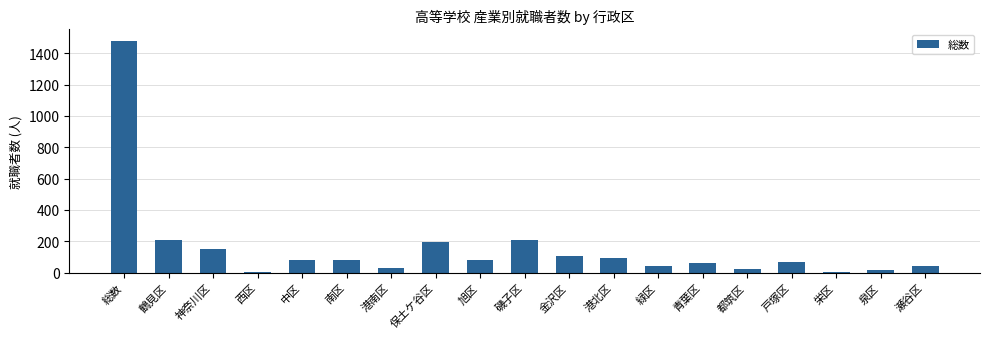

At which label does the data first exceed 80?

総数